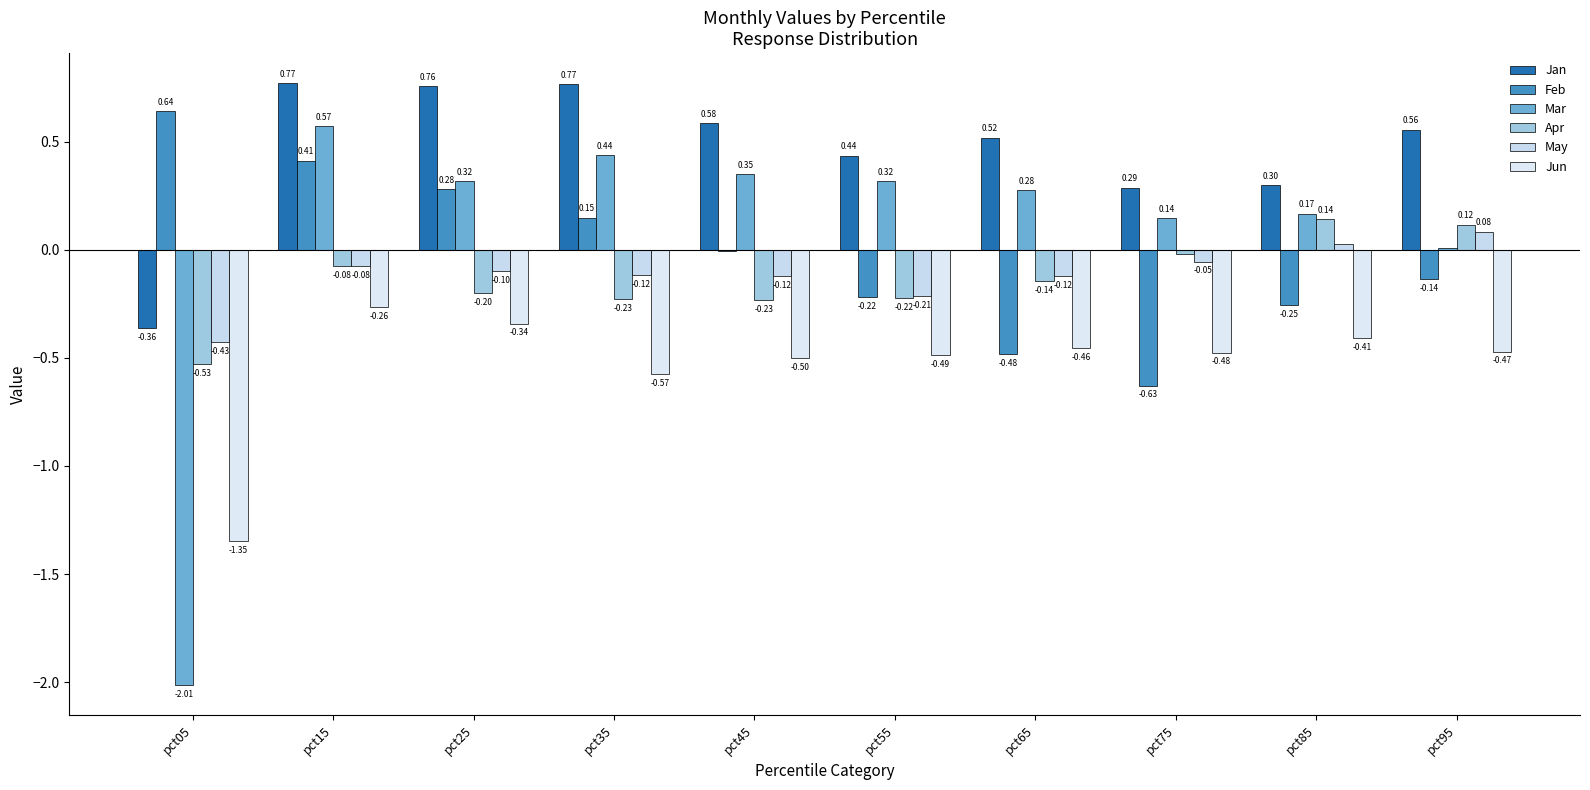

At which label does Apr reach its peak?

pct85